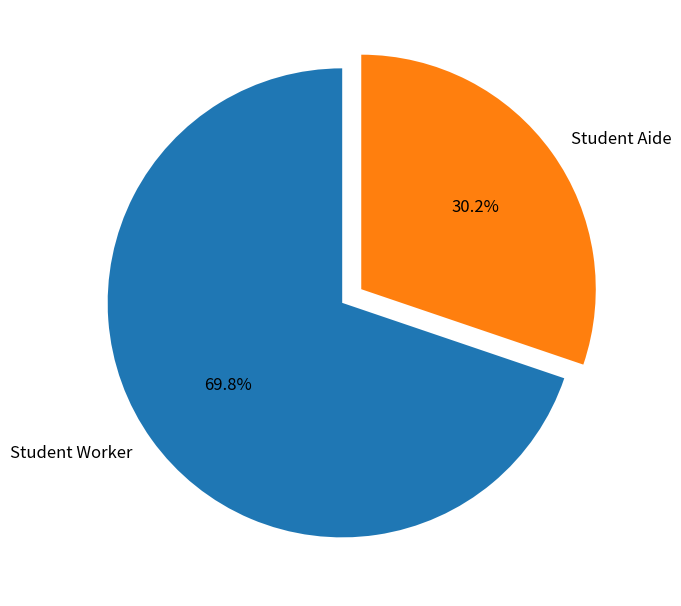

To the nearest percent, what percentage of the pie is Student Worker?

70%